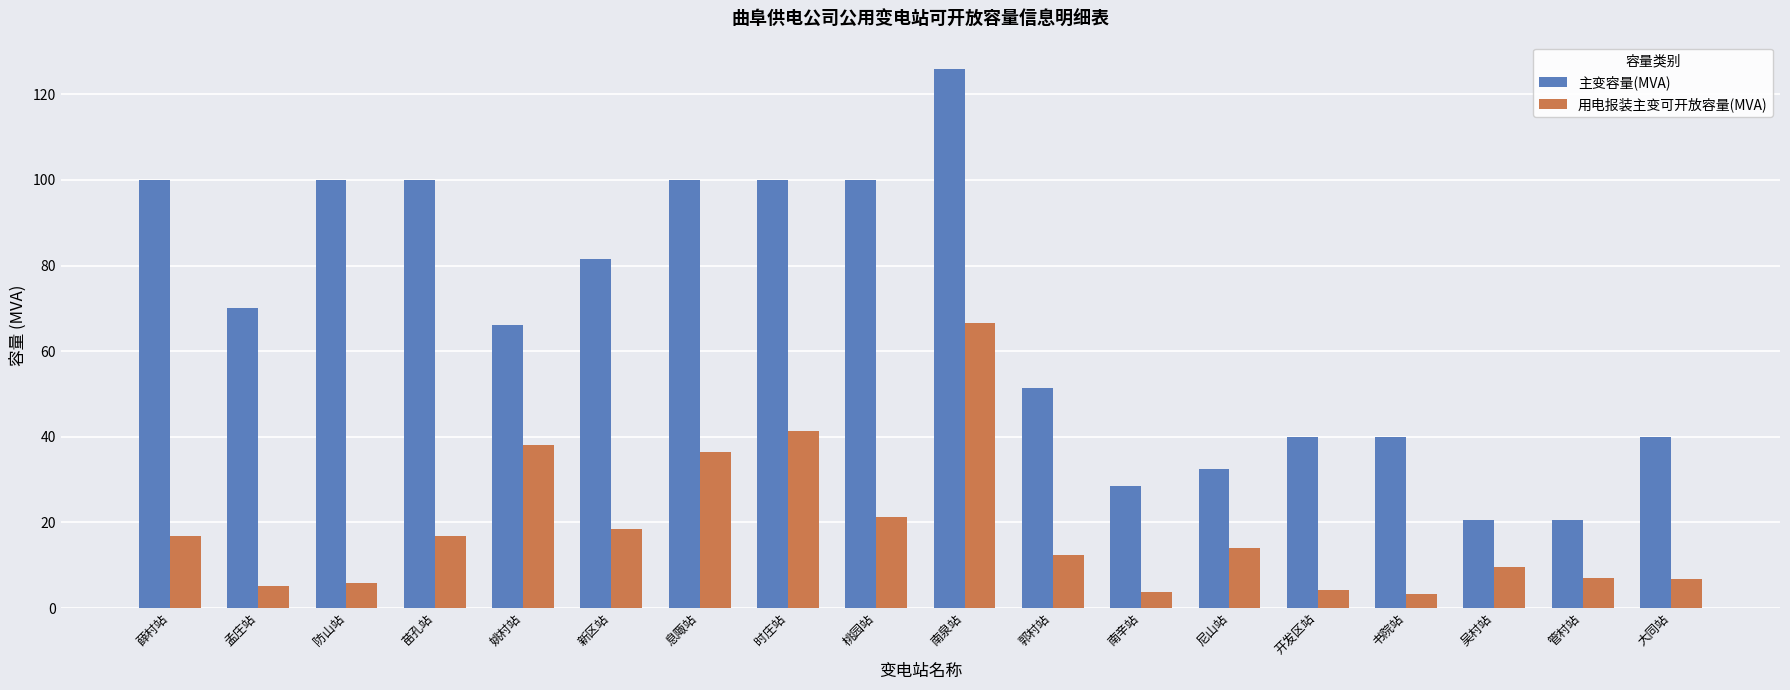

What is the sum of all 主变容量(MVA) values?

1217.0